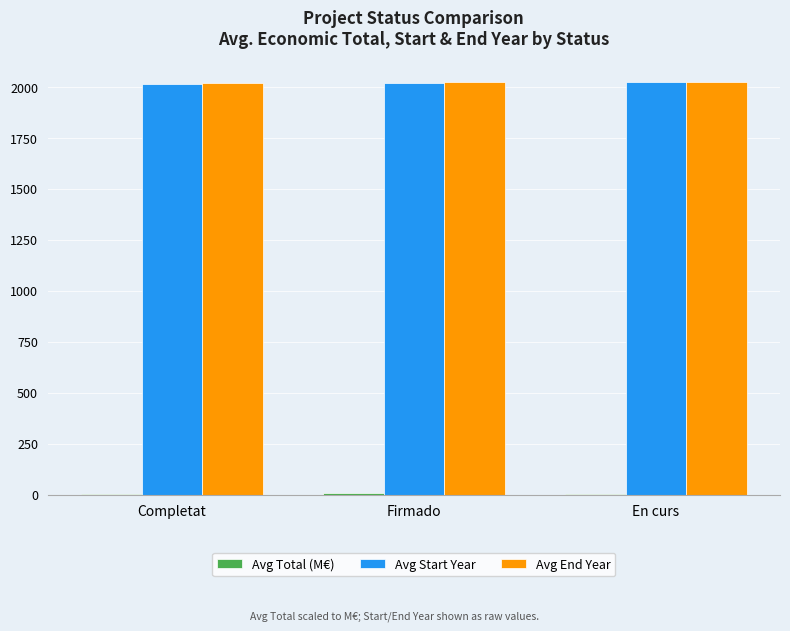

What is the maximum value for Avg Start Year?

2023.0